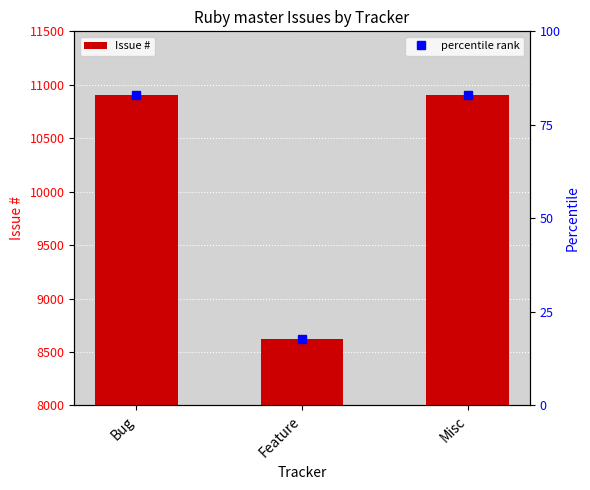

How many bars are there in total?

3